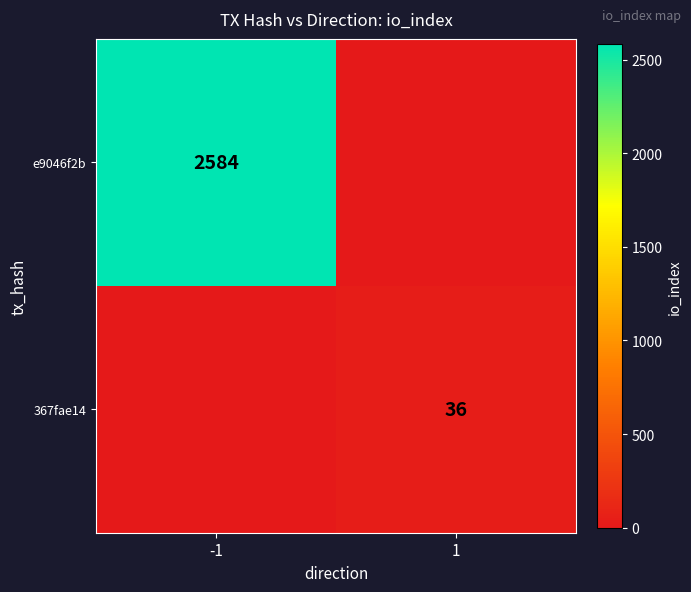

Is it true that e9046f2b equals 2584 at -1?

True